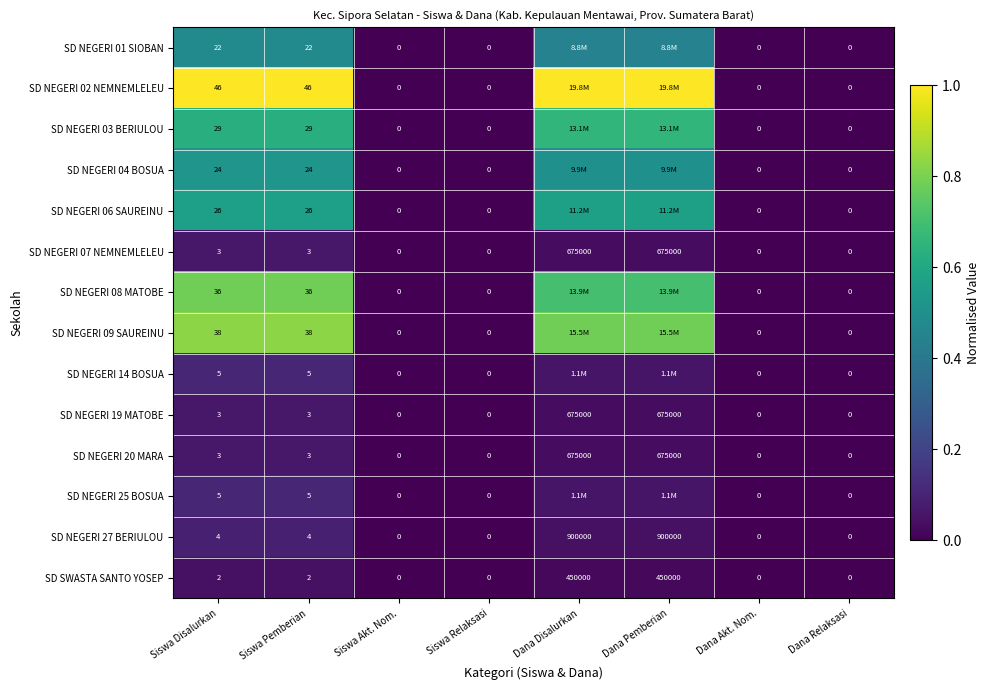

True or false: SD NEGERI 08 MATOBE has a value of -0.3 at Siswa Relaksasi.

False